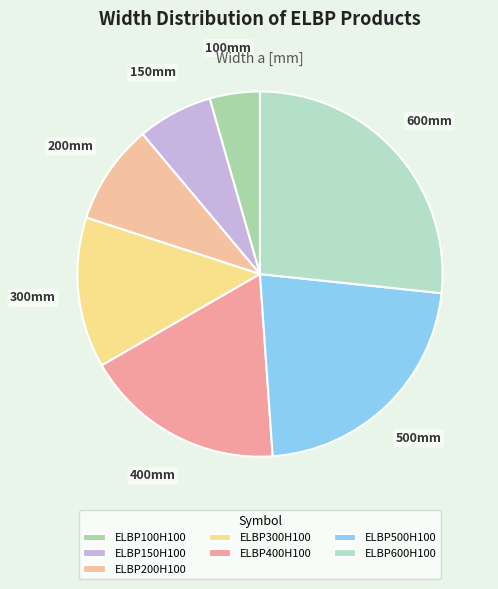

How many slices are in this pie chart?

7